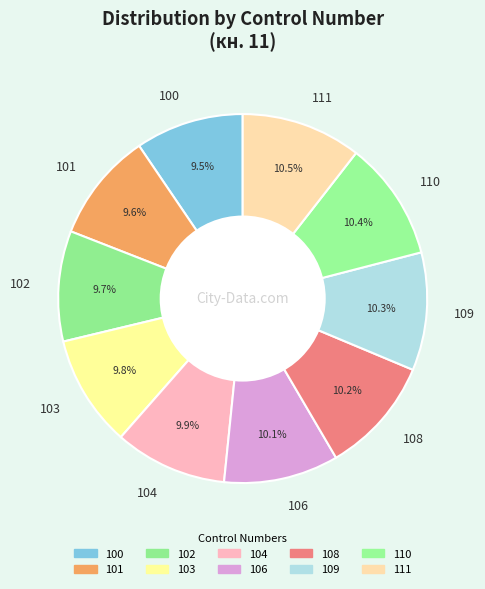

Count the number of slices in the pie.

10